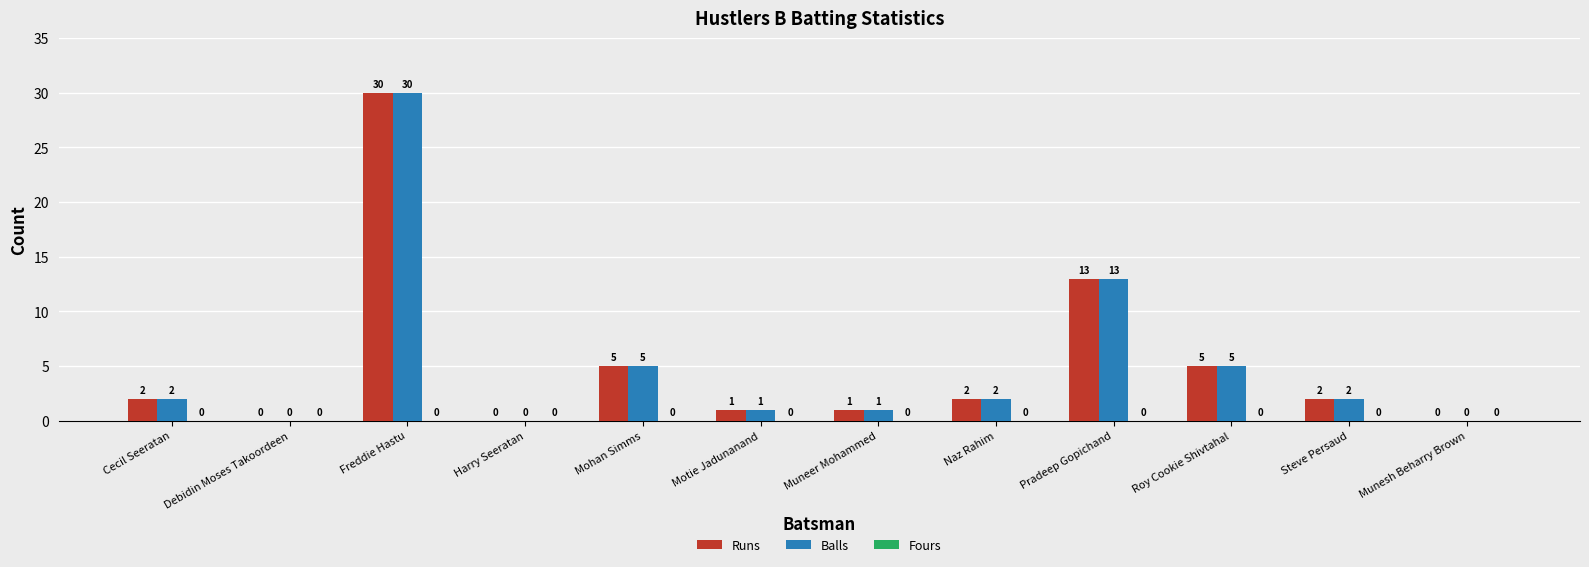

What is the difference between the Balls values at Cecil Seeratan and Mohan Simms?

3